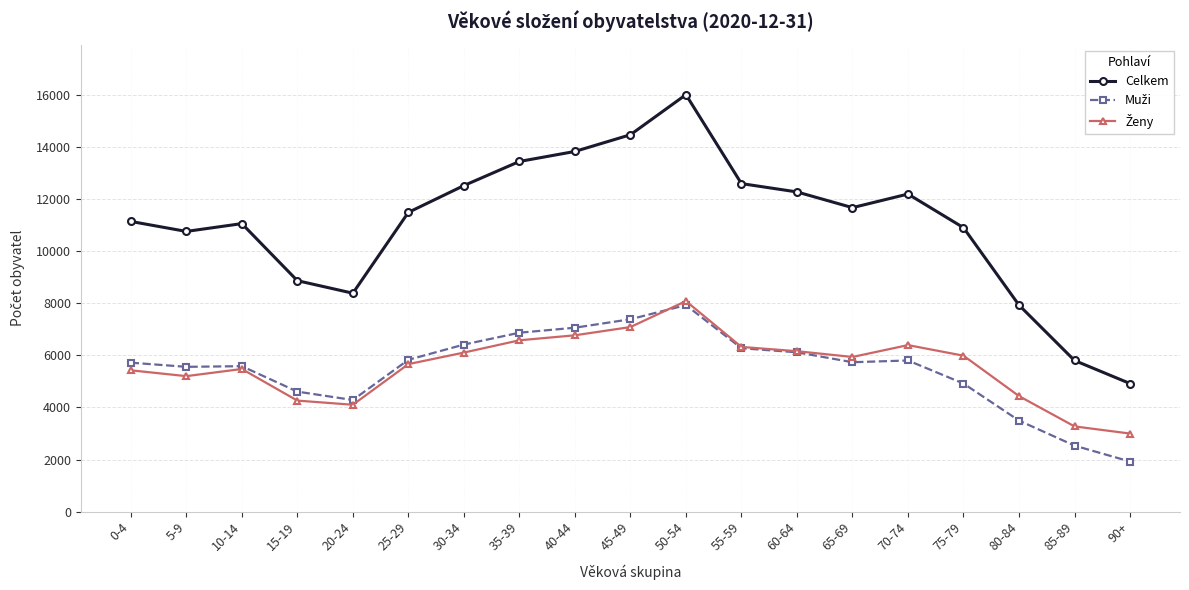

Which series has the largest total across all categories?

Celkem